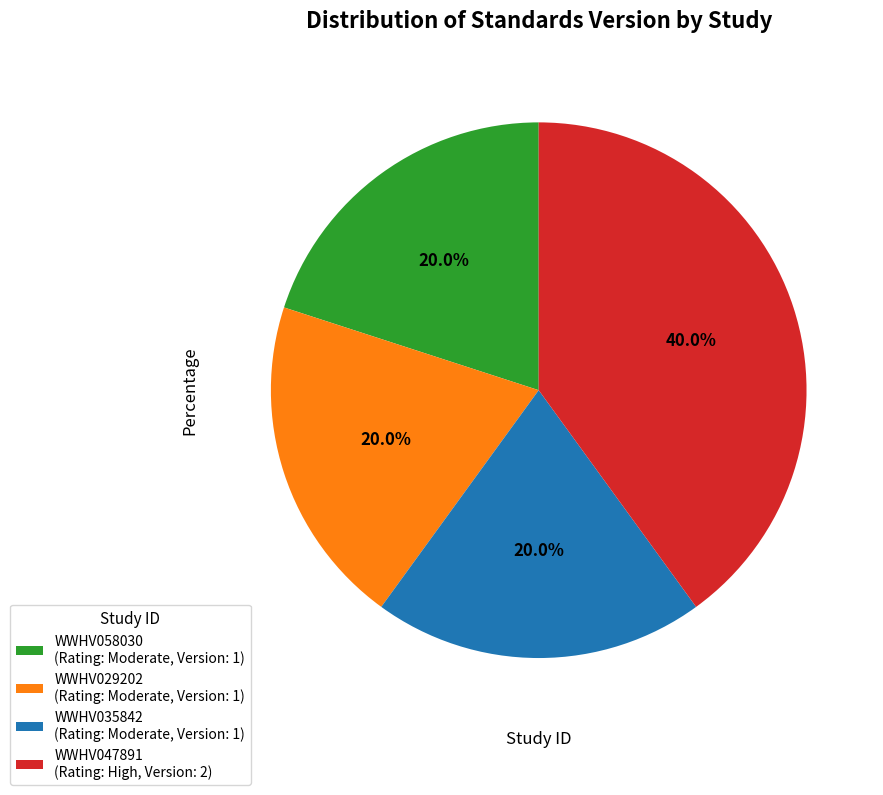

Combined, what portion of the pie is WWHV058030 and WWHV047891?

60.0%